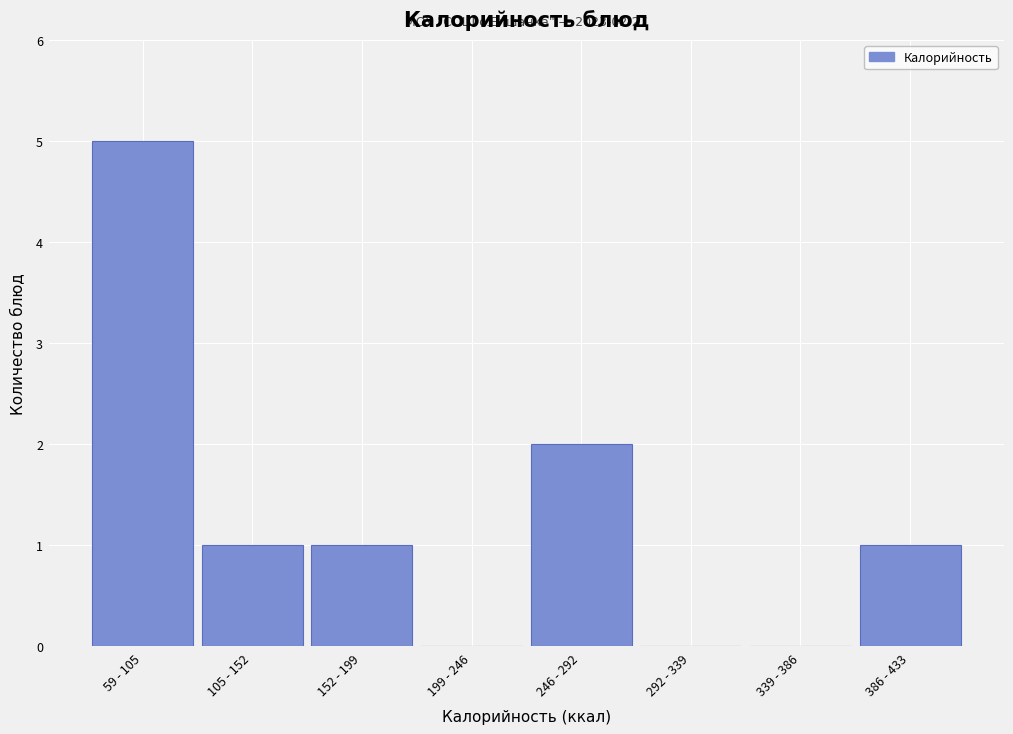

Reading left to right, extract all data points from this chart.

59 - 105=5	105 - 152=1	152 - 199=1	199 - 246=0	246 - 292=2	292 - 339=0	339 - 386=0	386 - 433=1